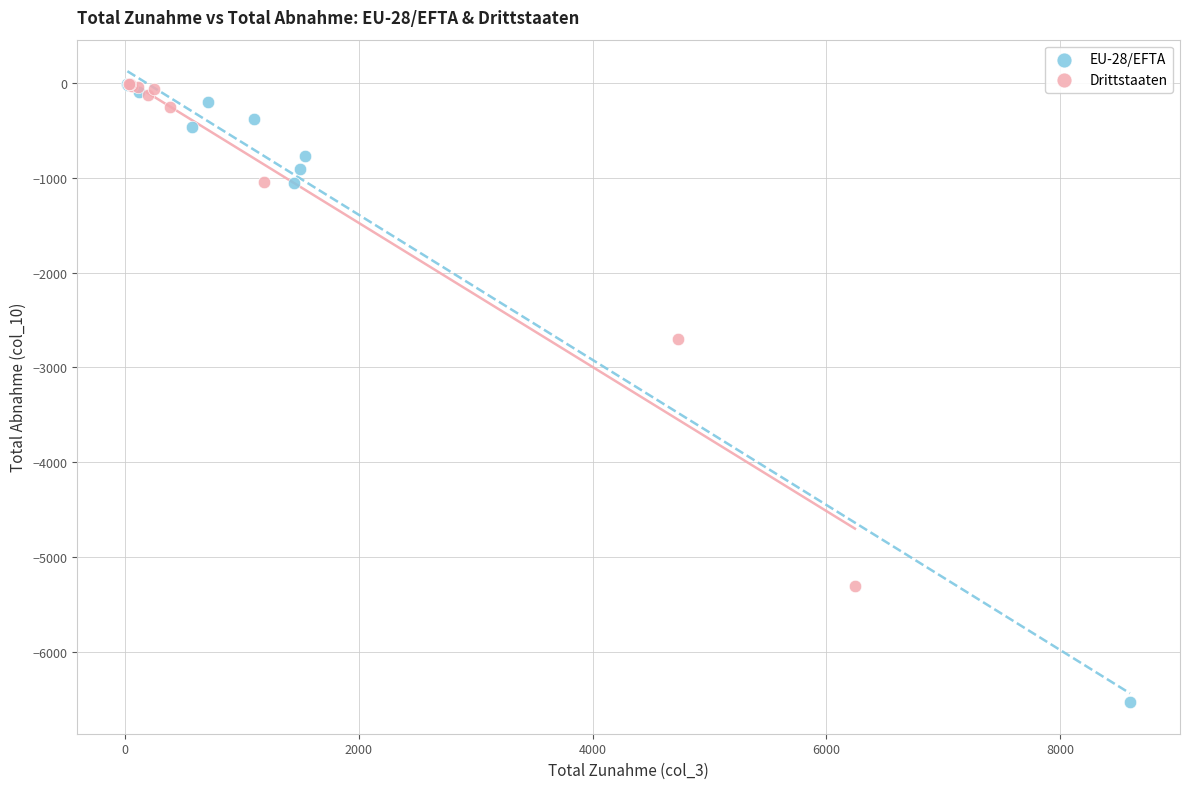

What are all the series names shown in the legend?

EU-28/EFTA, Drittstaaten